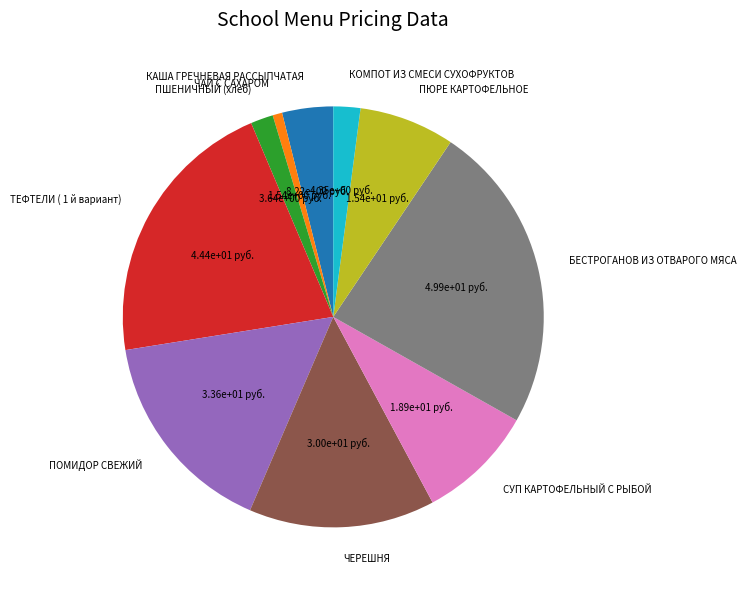

Is there a majority slice in this chart?

No